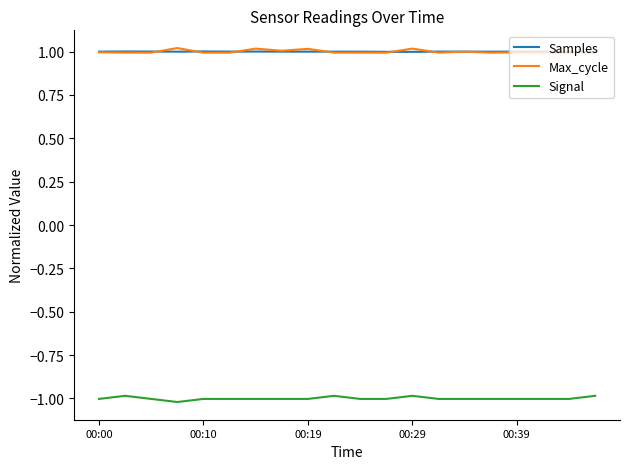

What is the average value of the Samples series?

1.0